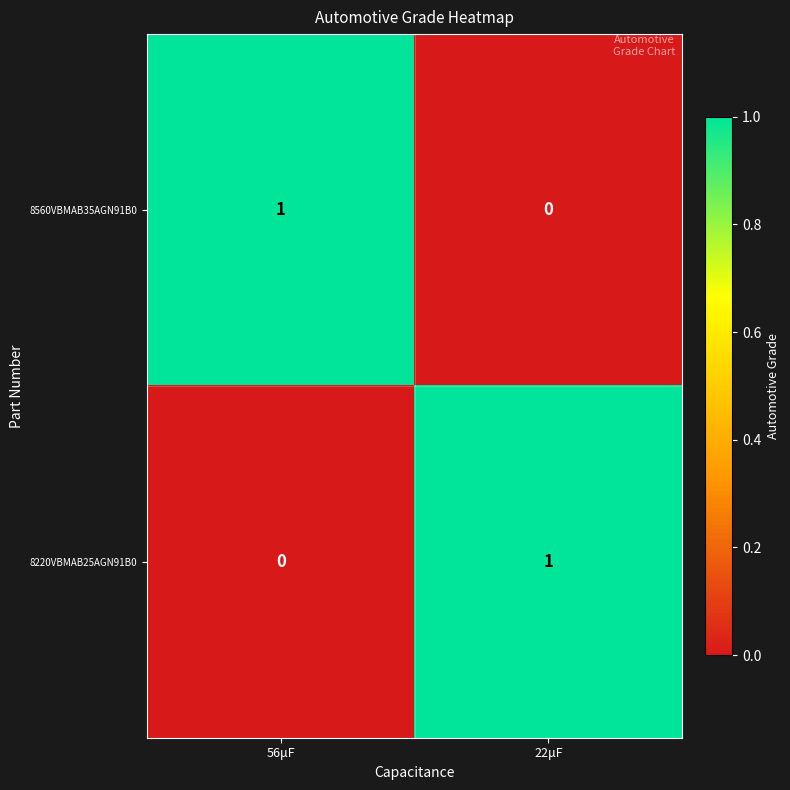

List the labels in order of 8560VBMAB35AGN91B0 value, largest first.

56μF, 22μF